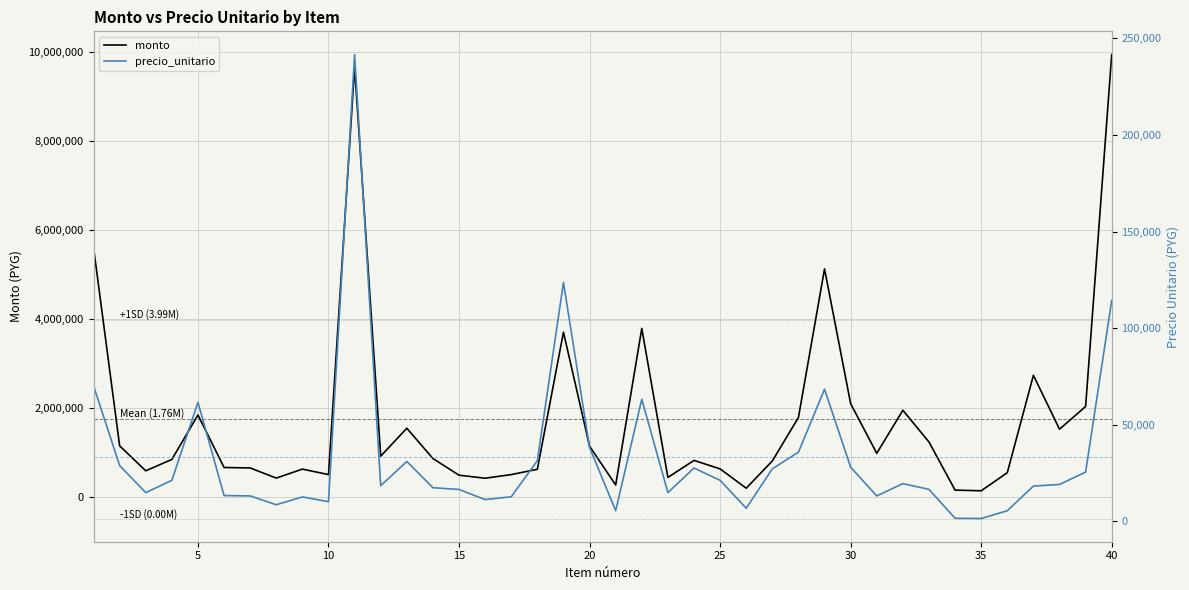

True or false: monto and precio_unitario cross at least once.

False